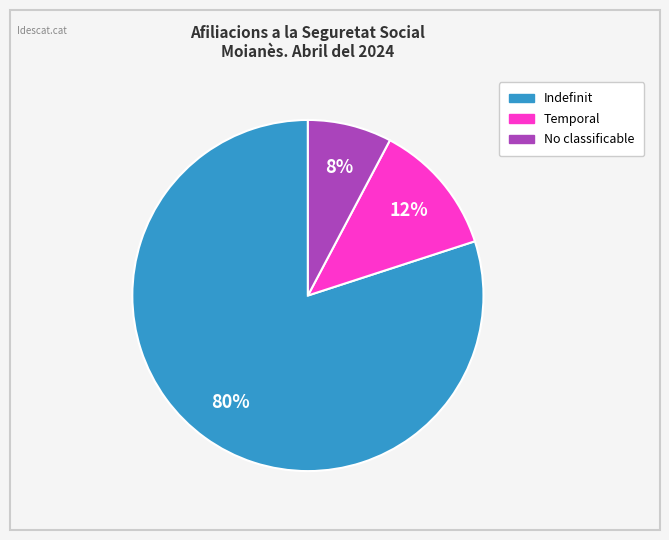

To the nearest percent, what is the average slice percentage?

33%